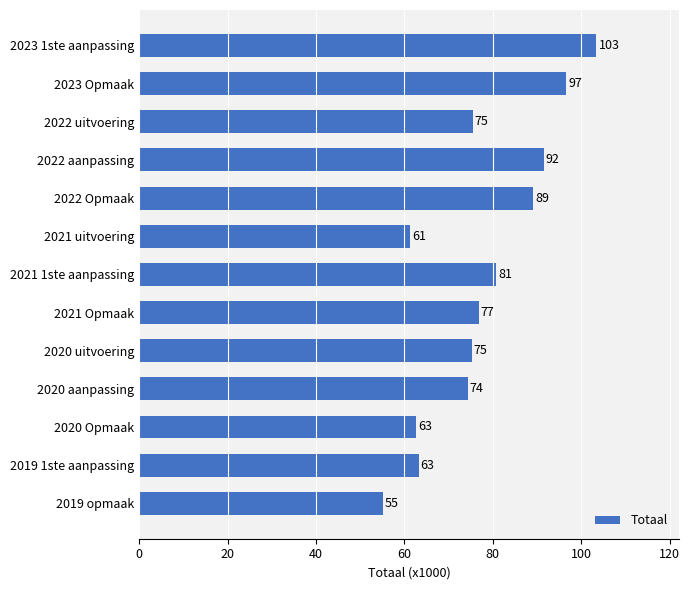

Read the value at 2019 1ste aanpassing.

63.2